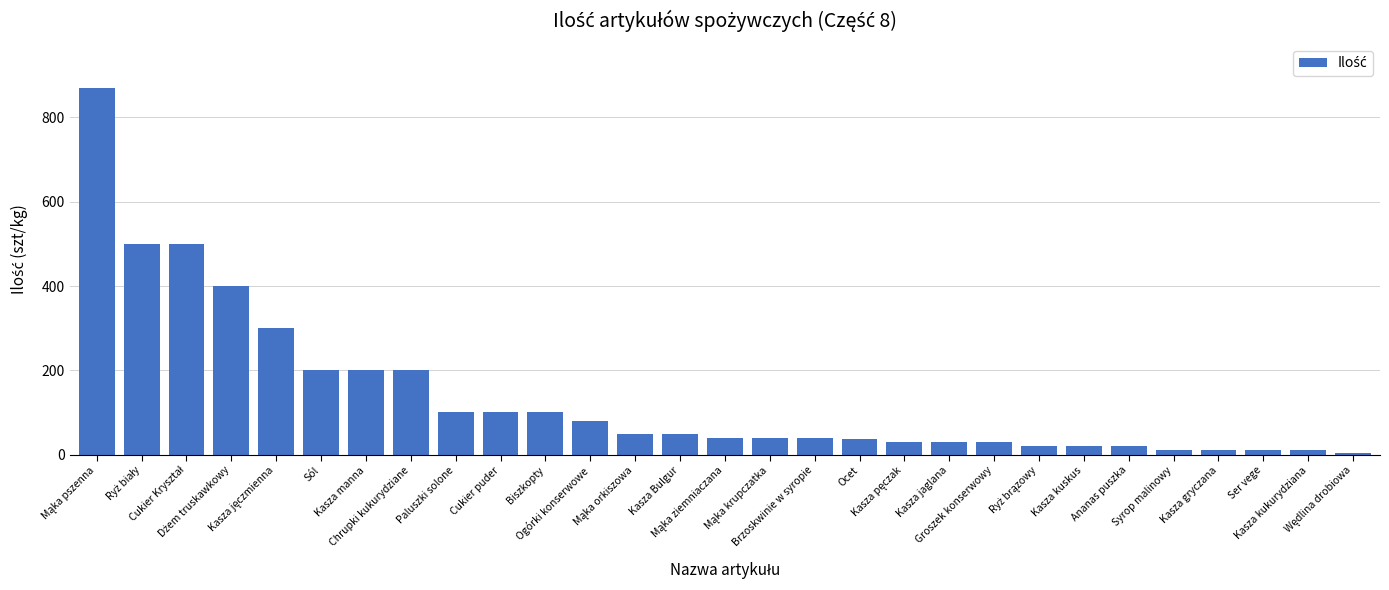

What is the maximum value shown in the chart?

870